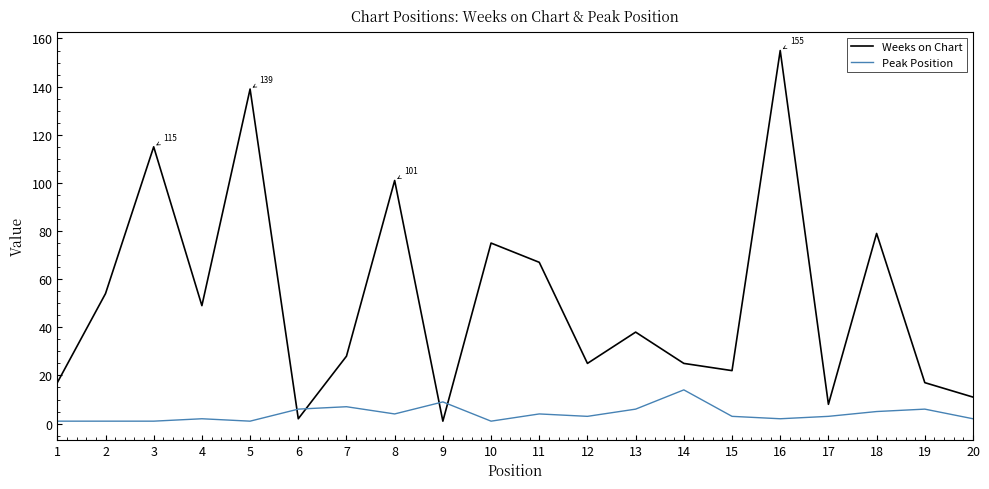

How many times do Weeks on Chart and Peak Position cross each other?

4